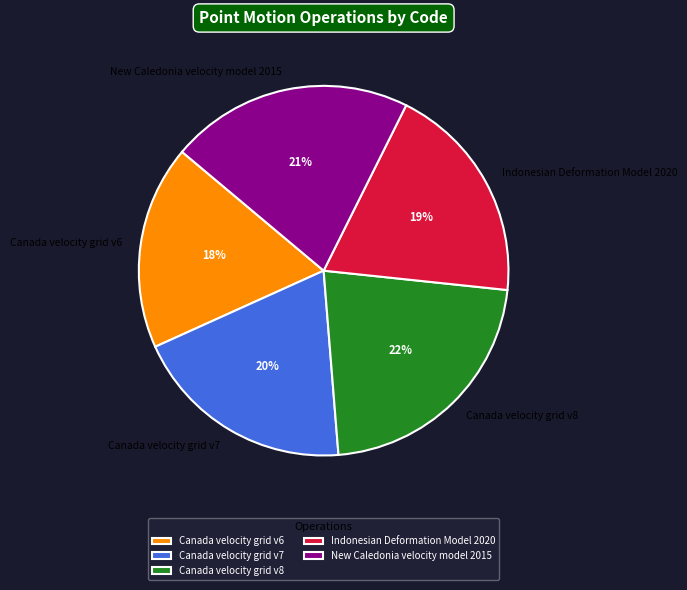

Do Indonesian Deformation Model 2020 and New Caledonia velocity model 2015 together represent more than half of the pie?

No